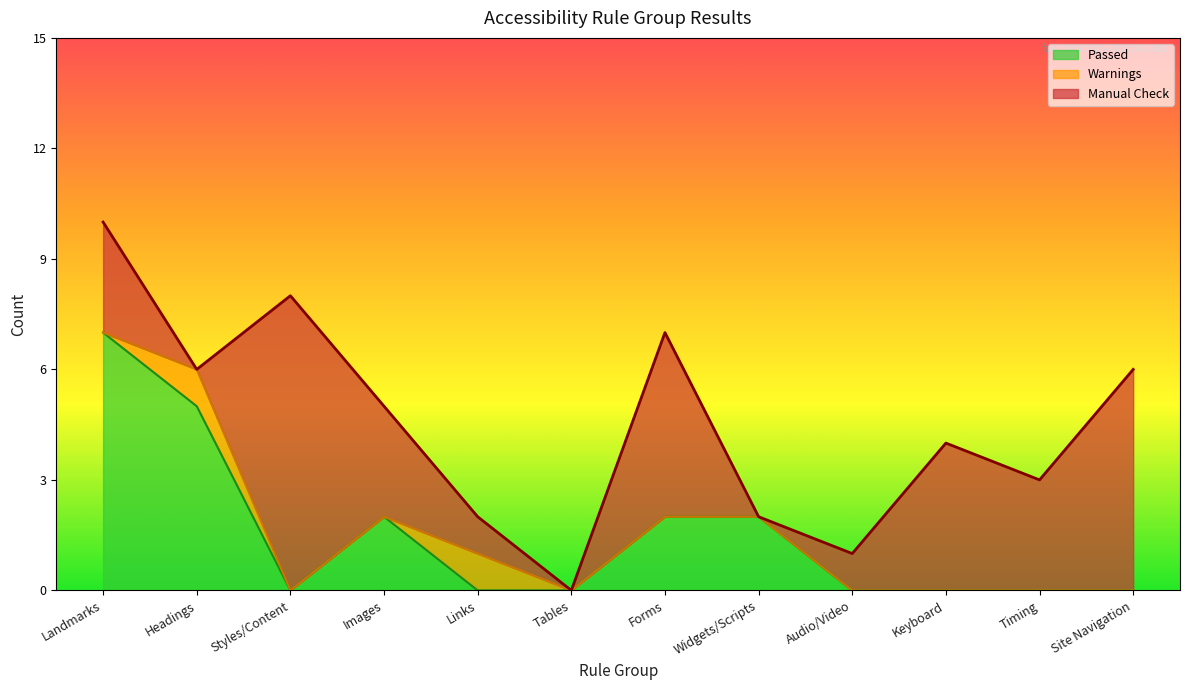

Reading right to left, what are all the values shown in this chart?

Passed: Site Navigation=0	Timing=0	Keyboard=0	Audio/Video=0	Widgets/Scripts=2	Forms=2	Tables=0	Links=0	Images=2	Styles/Content=0	Headings=5	Landmarks=7
Warnings: Site Navigation=0	Timing=0	Keyboard=0	Audio/Video=0	Widgets/Scripts=0	Forms=0	Tables=0	Links=1	Images=0	Styles/Content=0	Headings=1	Landmarks=0
Manual Check: Site Navigation=6	Timing=3	Keyboard=4	Audio/Video=1	Widgets/Scripts=0	Forms=5	Tables=0	Links=1	Images=3	Styles/Content=8	Headings=0	Landmarks=3